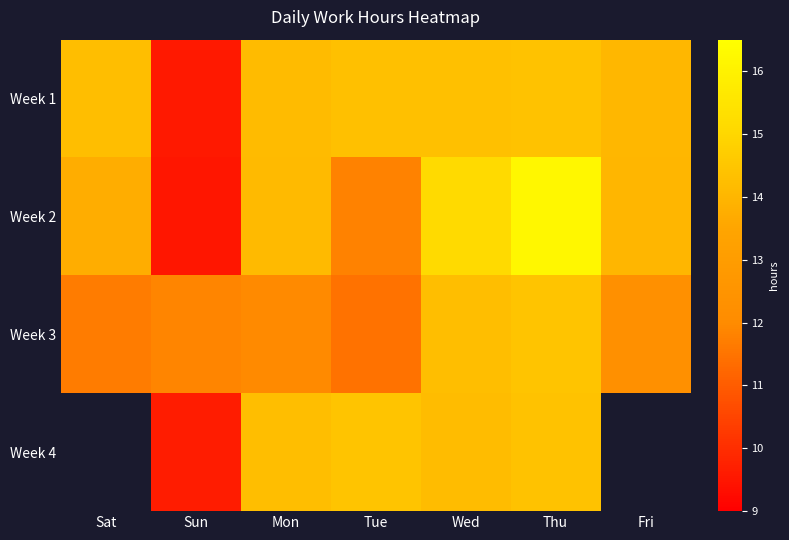

Reading right to left, list all the values displayed in this chart.

Week 1: Fri=14.0	Thu=14.4	Wed=14.3	Tue=14.3	Mon=14.2	Sun=9.6	Sat=14.3
Week 2: Fri=14.0	Thu=16.2	Wed=15.2	Tue=11.8	Mon=14.1	Sun=9.5	Sat=13.8
Week 3: Fri=12.3	Thu=14.4	Wed=14.3	Tue=11.5	Mon=12.0	Sun=11.9	Sat=11.7
Week 4: Fri=0.0	Thu=14.4	Wed=14.2	Tue=14.4	Mon=14.2	Sun=9.6	Sat=0.0